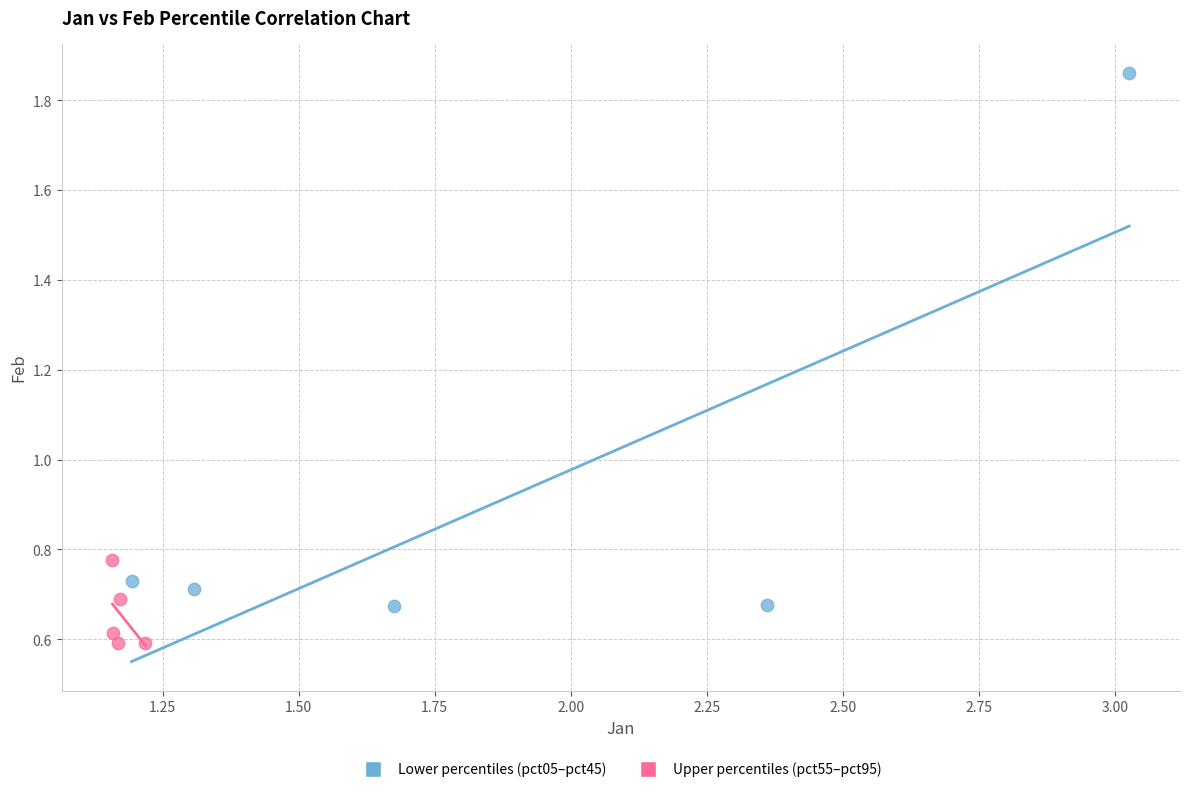

Which series reaches the maximum Y coordinate?

Lower percentiles (pct05–pct45)